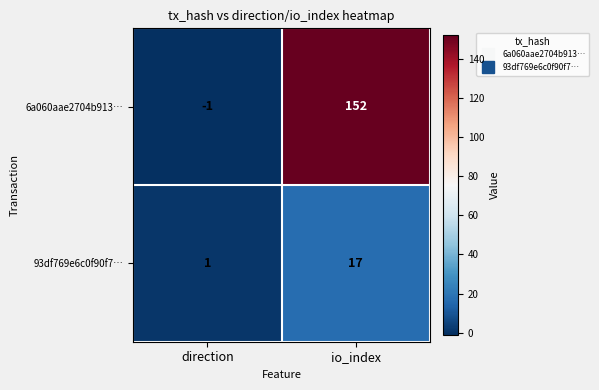

Is the value of 6a060aae2704b913… at io_index greater than the value of 93df769e6c0f90f7… at direction?

Yes